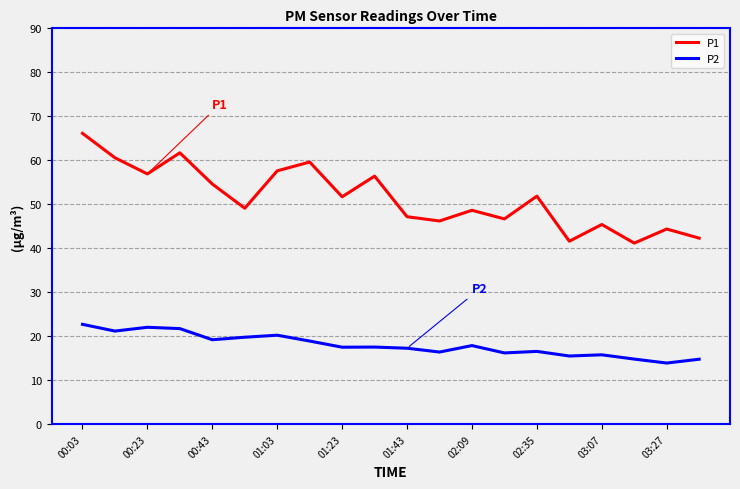

How many lines are shown in the chart?

2